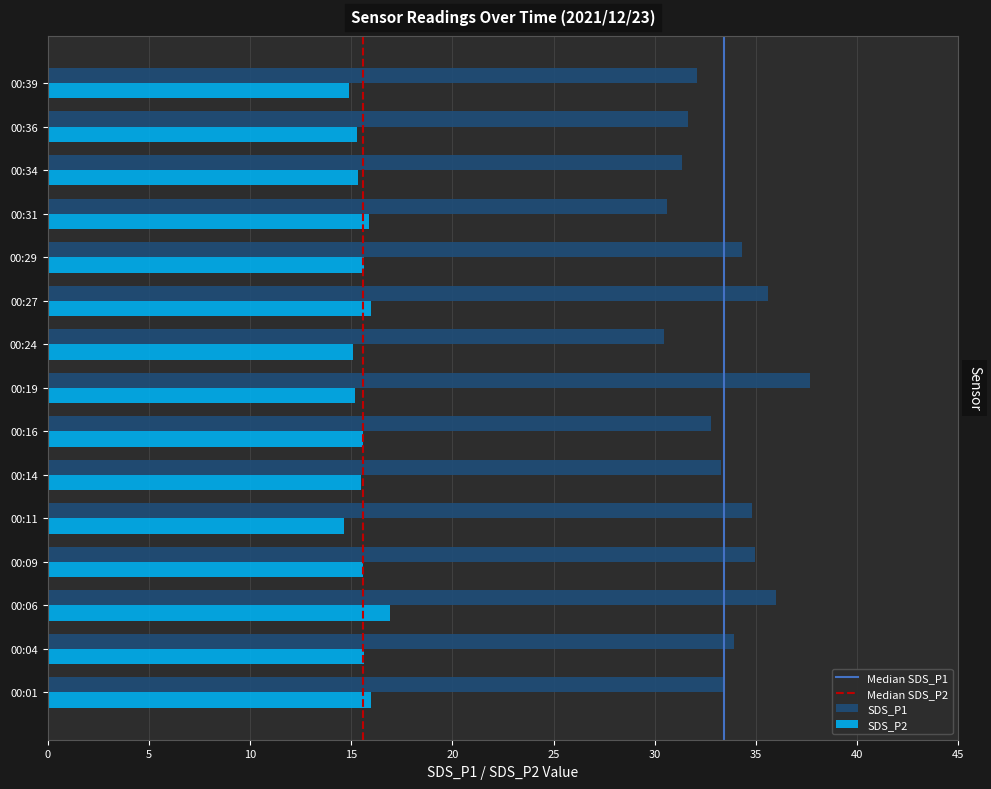

True or false: SDS_P1 has a value of 30.5 at 00:24.

True